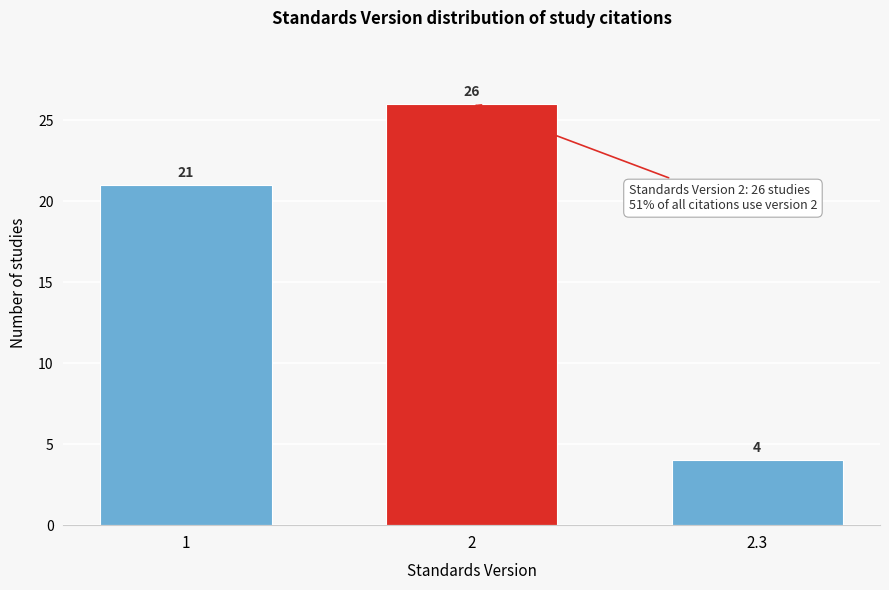

Reading right to left, transcribe all the data shown in this chart.

2.3=4	2=26	1=21